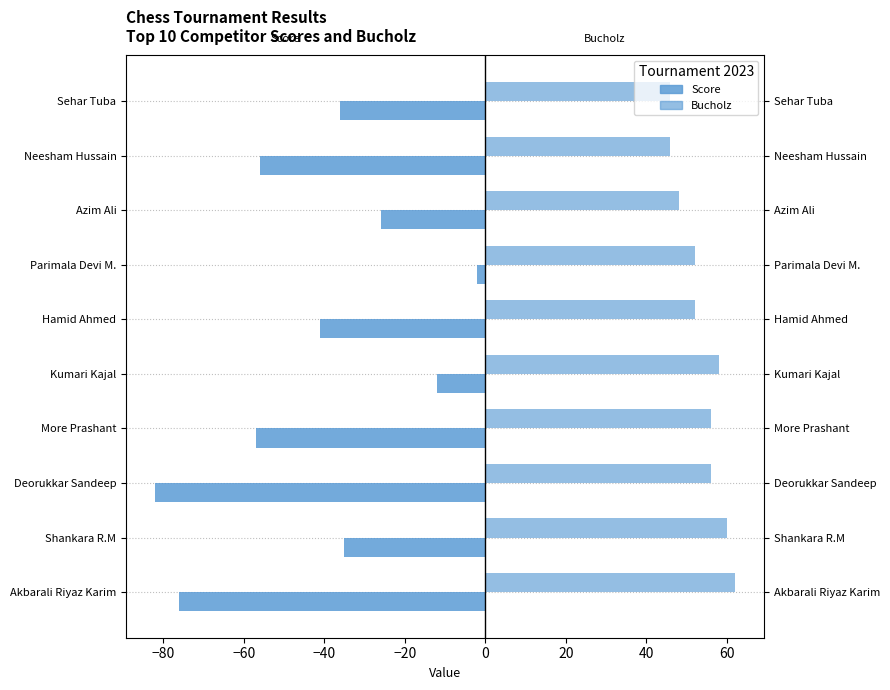

How many categories are shown in the chart?

10